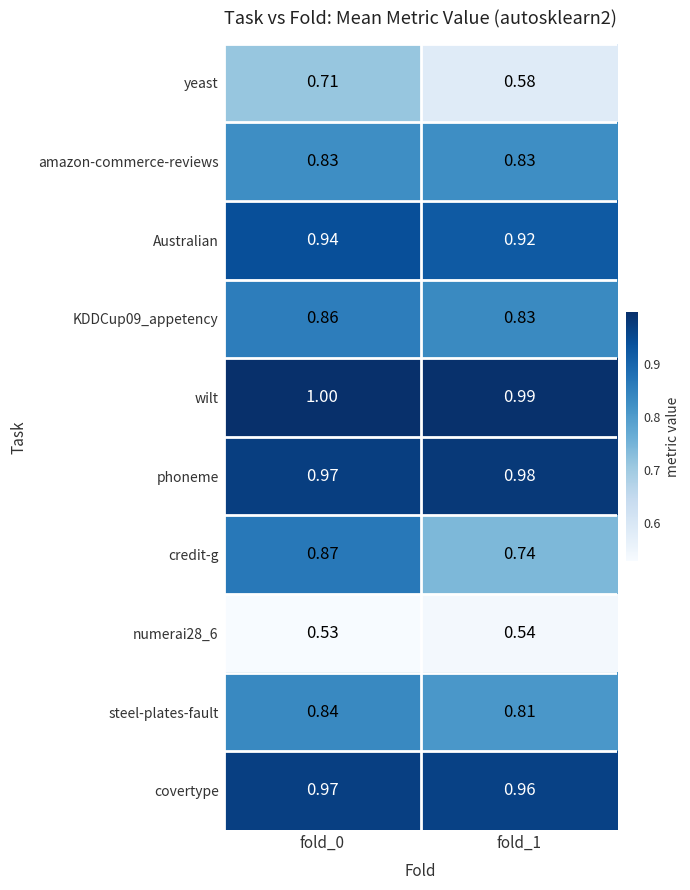

Which series has the largest total across all categories?

wilt